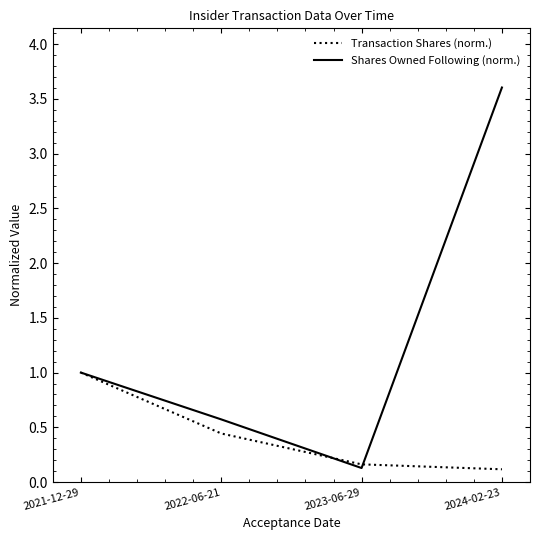

Which series changed the most between 2021-12-29 and 2022-06-21?

Transaction Shares (norm.)